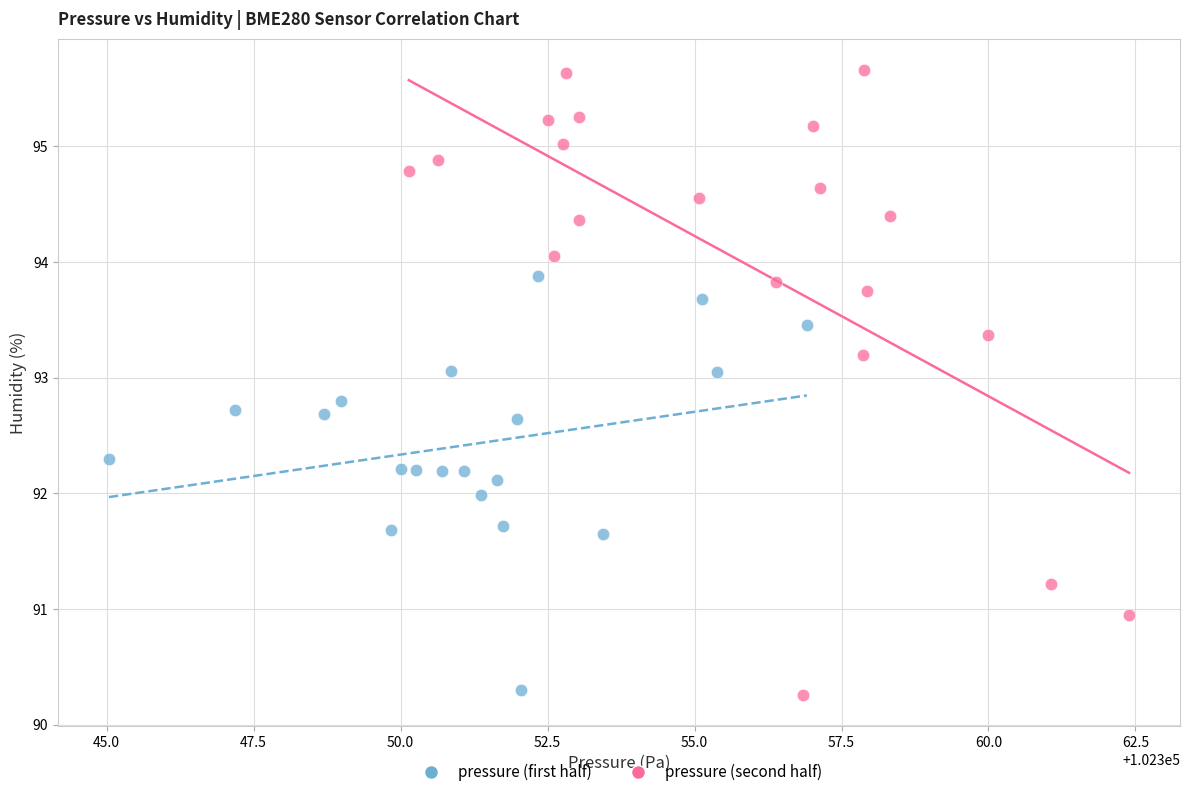

What are all the series names shown in the legend?

pressure (first half), pressure (second half)